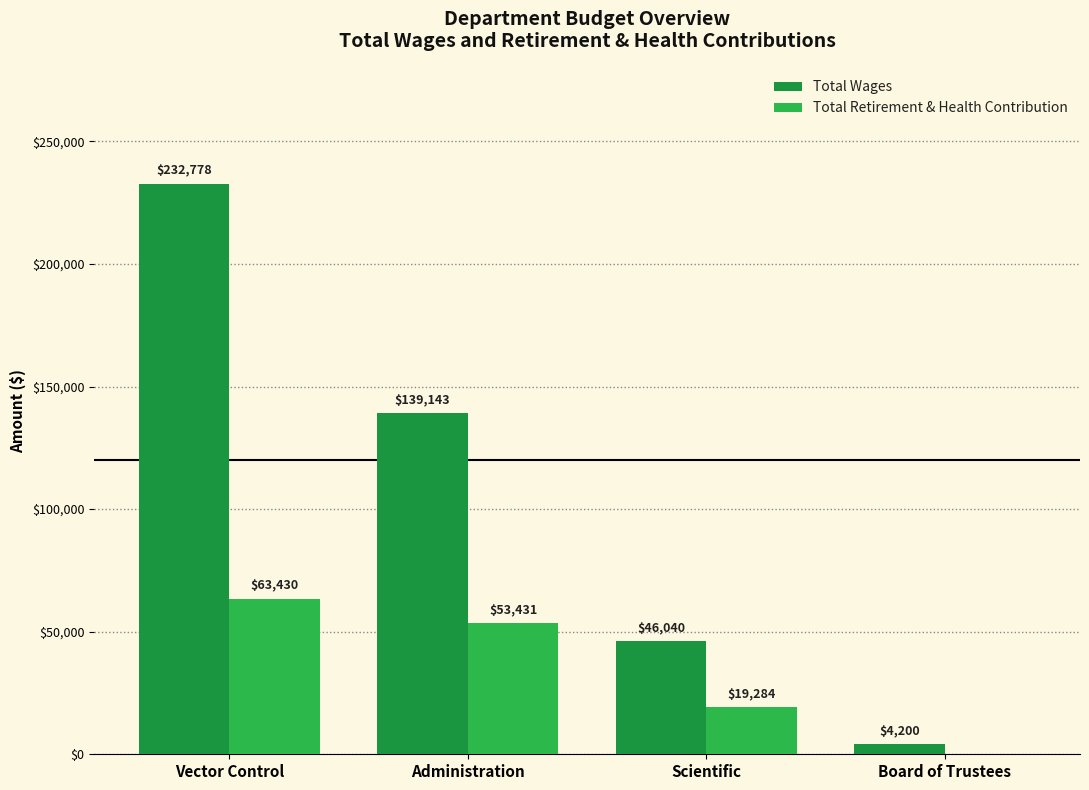

At which label does Total Wages first exceed 139143?

Vector Control